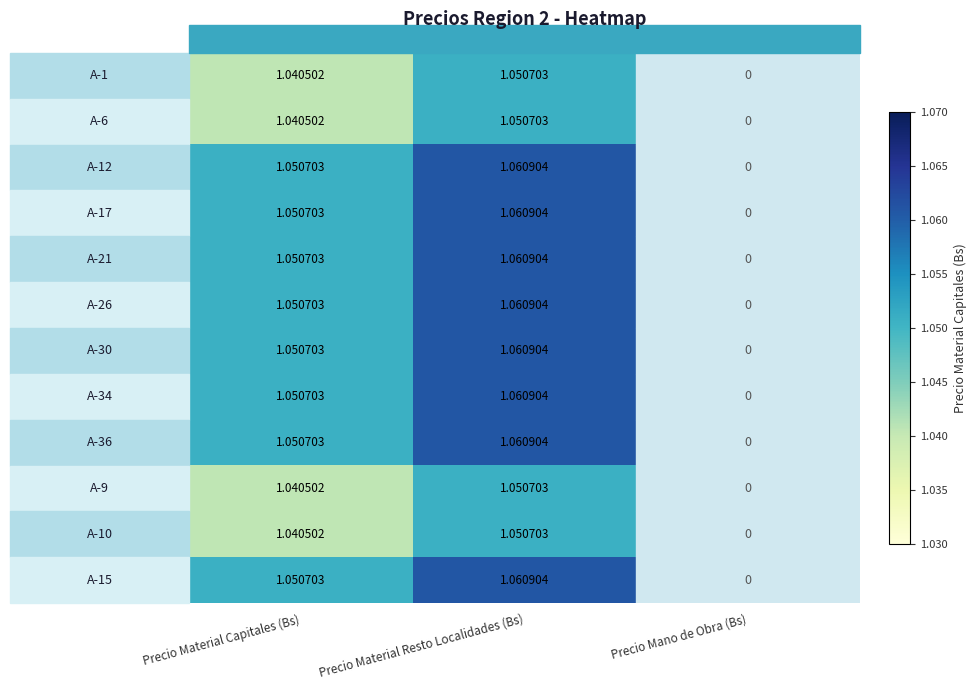

Where is A-10 nearest to the value 1?

Precio Material Capitales (Bs)